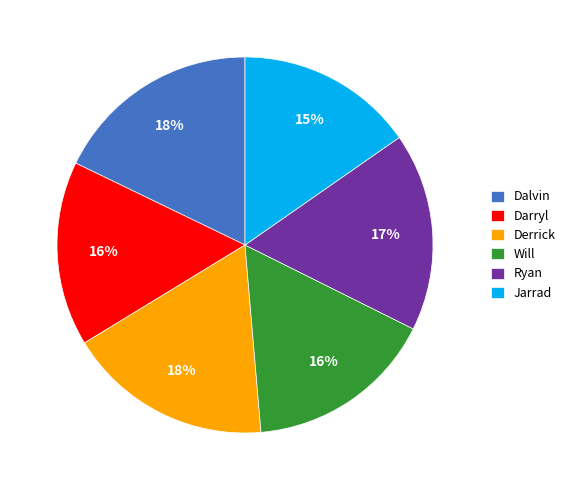

Does Derrick represent more than half of the total?

No